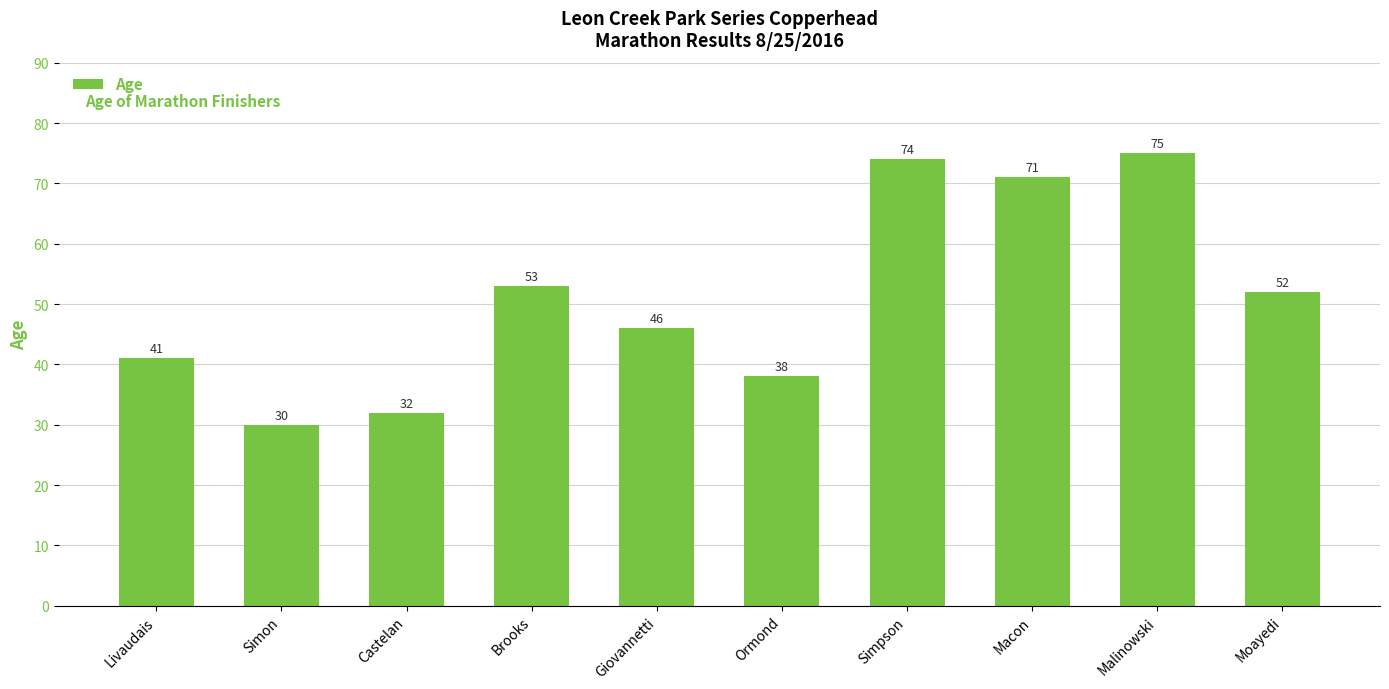

How many distinct data groups are displayed?

1